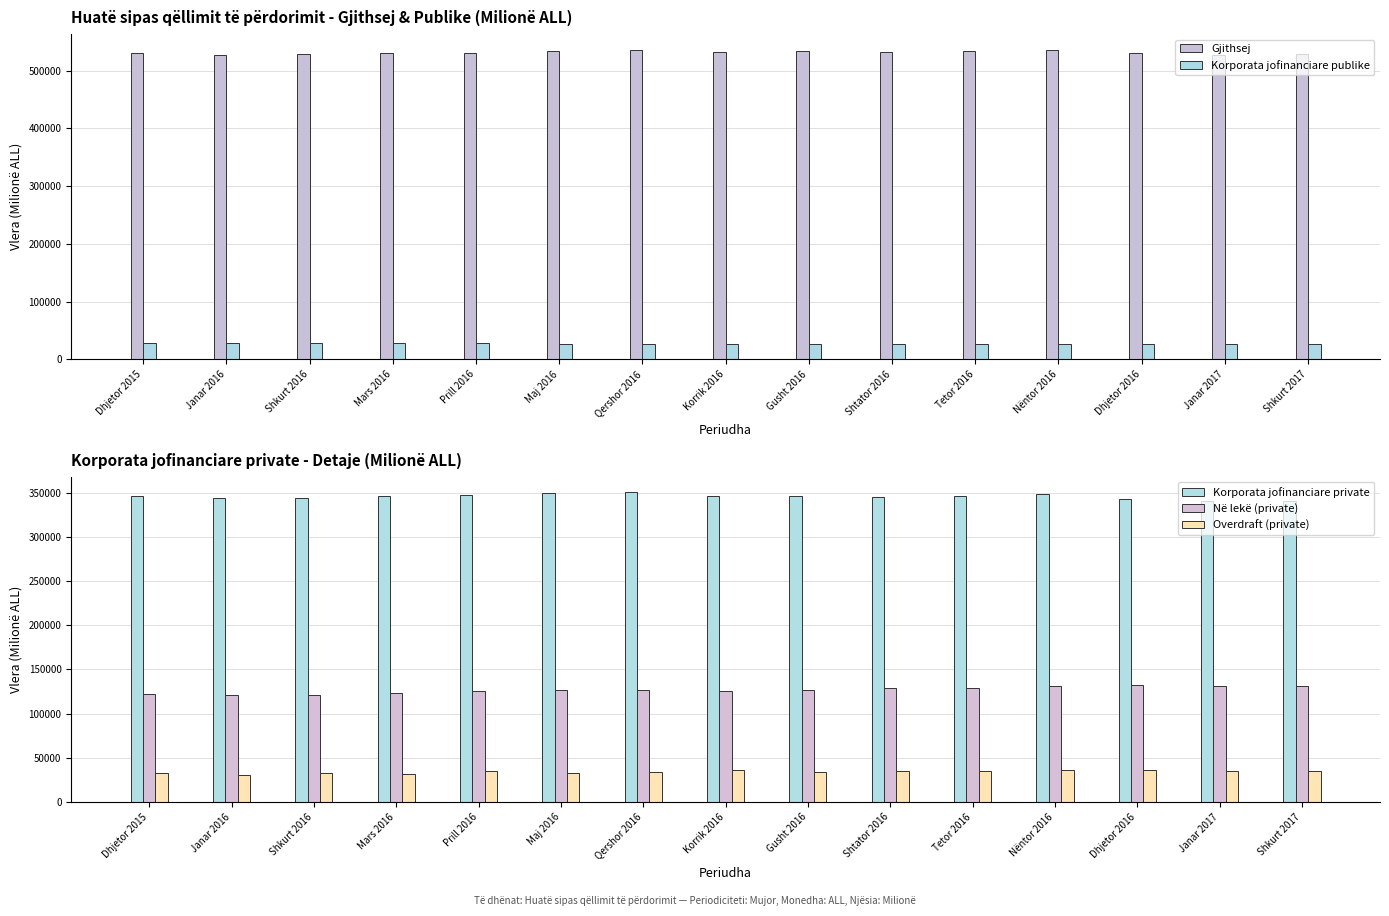

How many values in the Në lekë (private) series are below 126462?

7